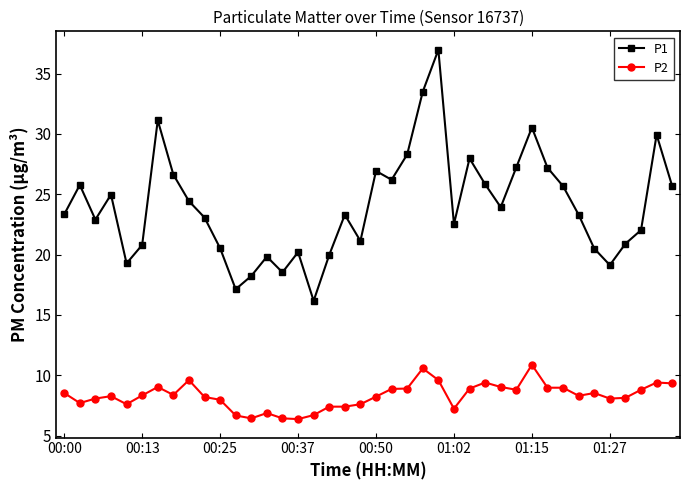

What is the highest value of the P1 series?

37.0